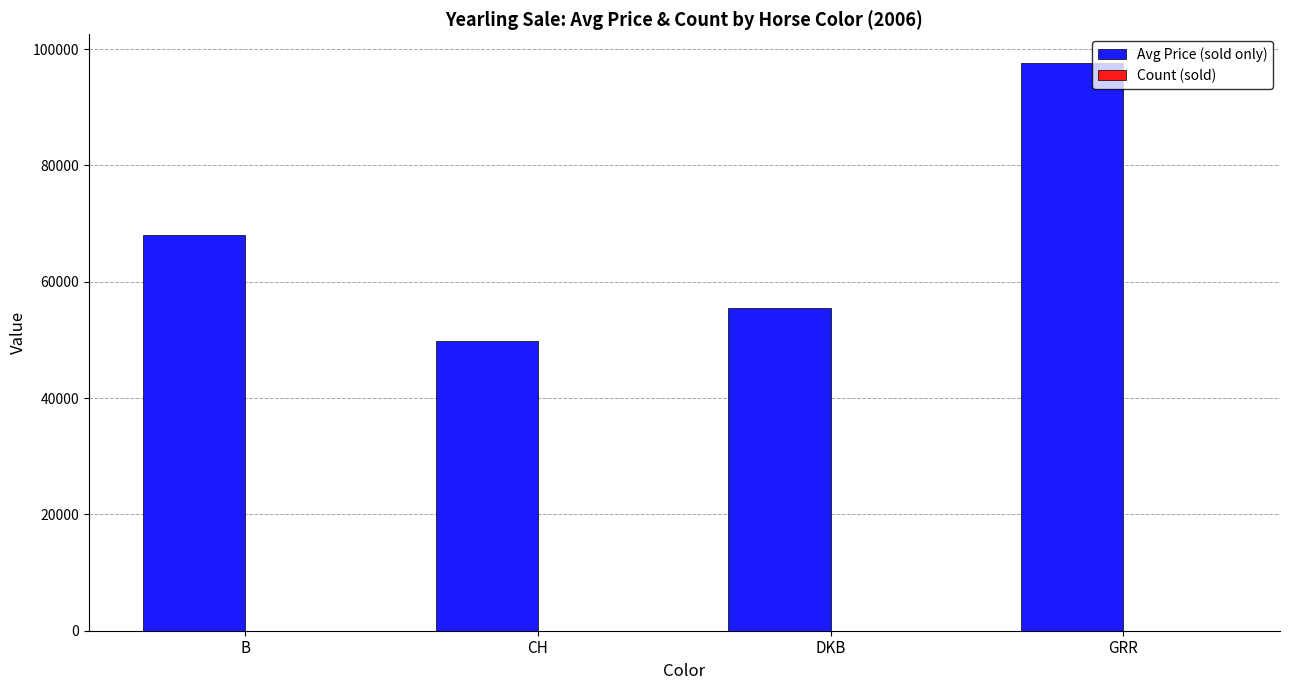

True or false: Avg Price (sold only) has a value of 159652.4 at GRR.

False